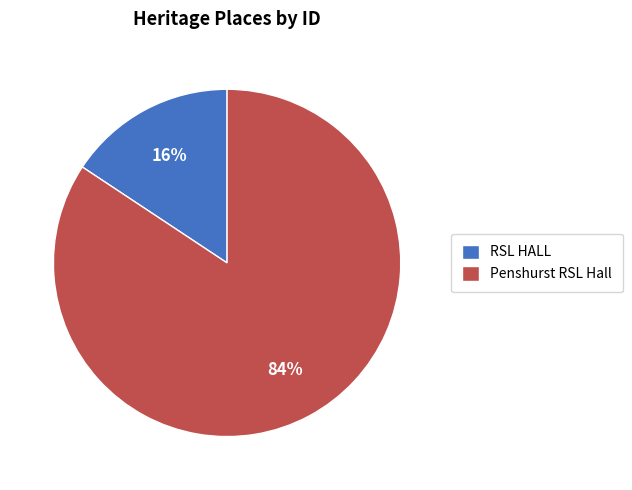

What is the majority slice?

Penshurst RSL Hall